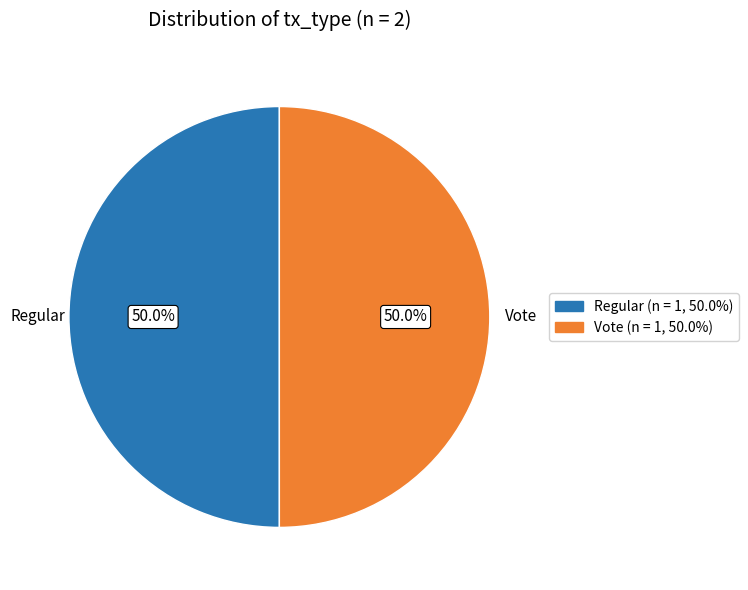

What percentage do Regular and Vote together represent?

100.0%